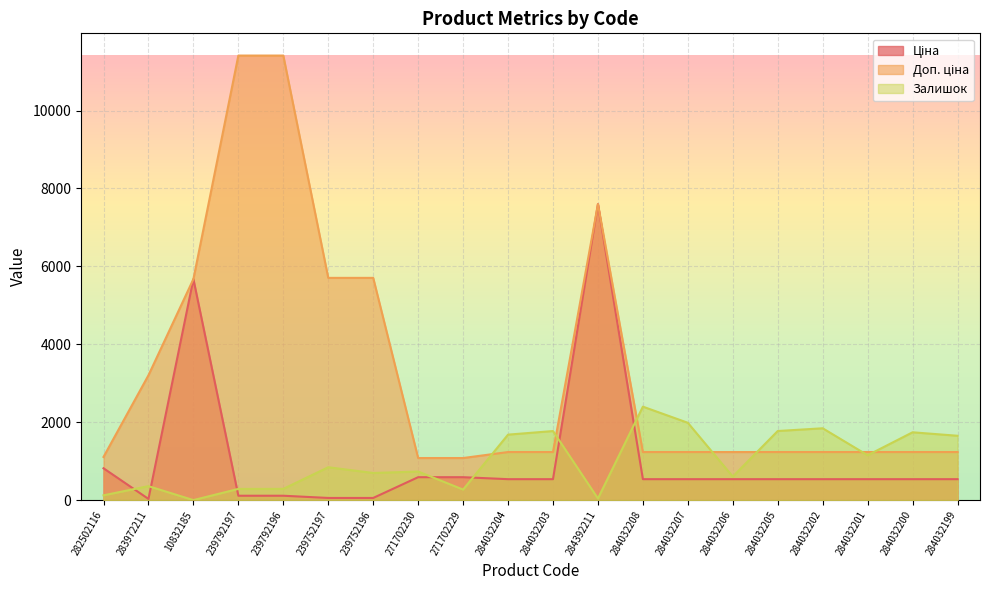

How many data points does each series have?

20